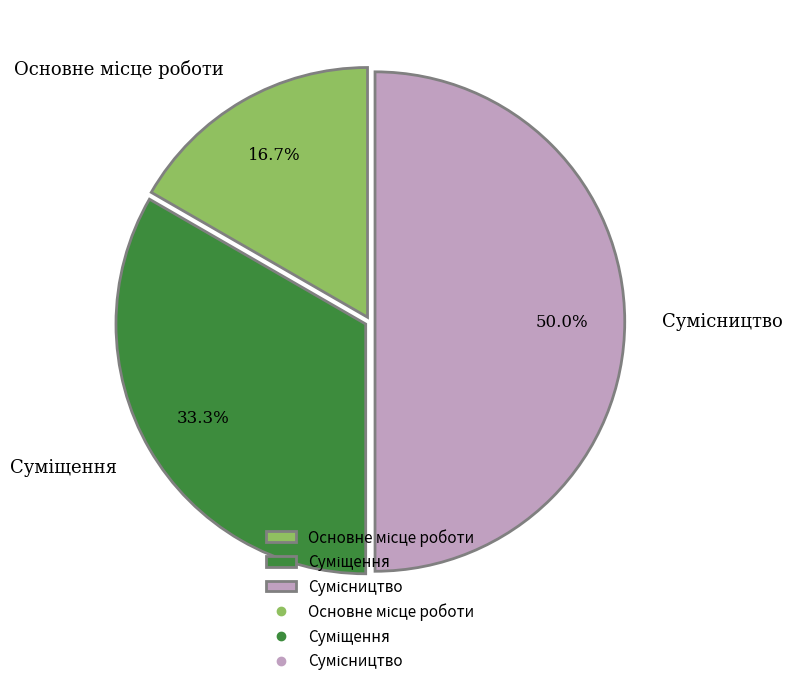

How many slices are in this pie chart?

3